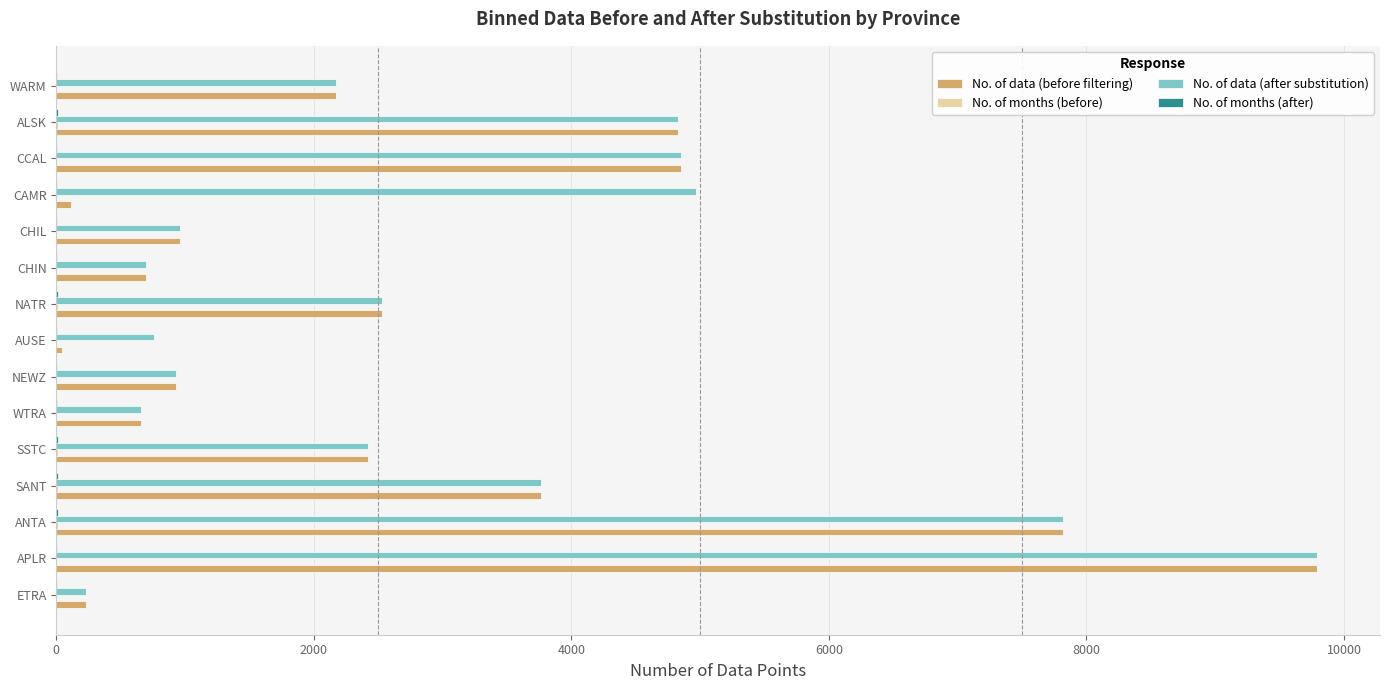

The No. of data (after substitution) series shows 2161 at CCAL. True or false?

False